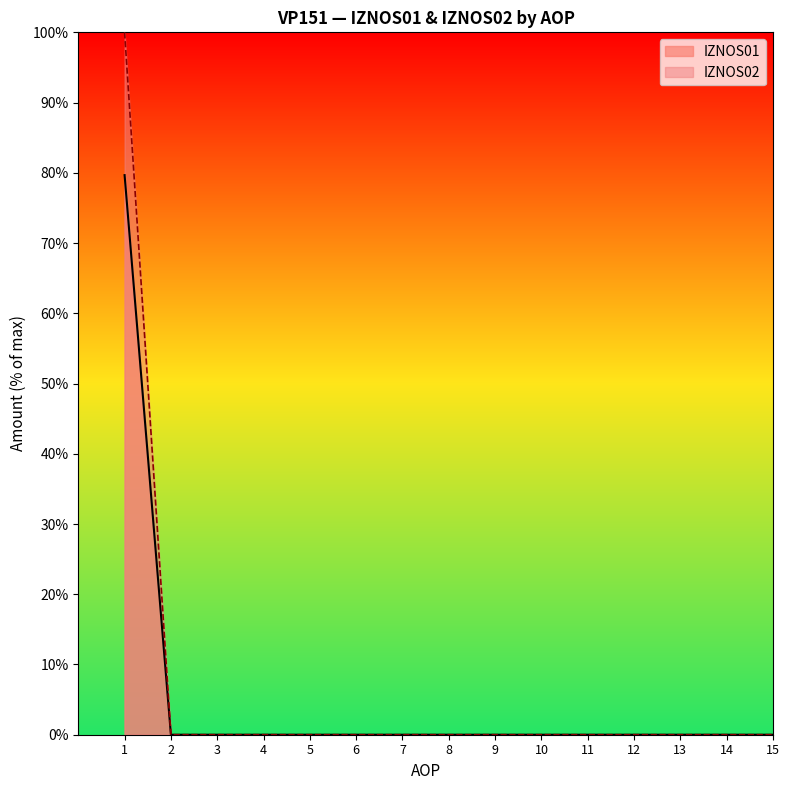

How many data points in IZNOS02 are above 0?

1